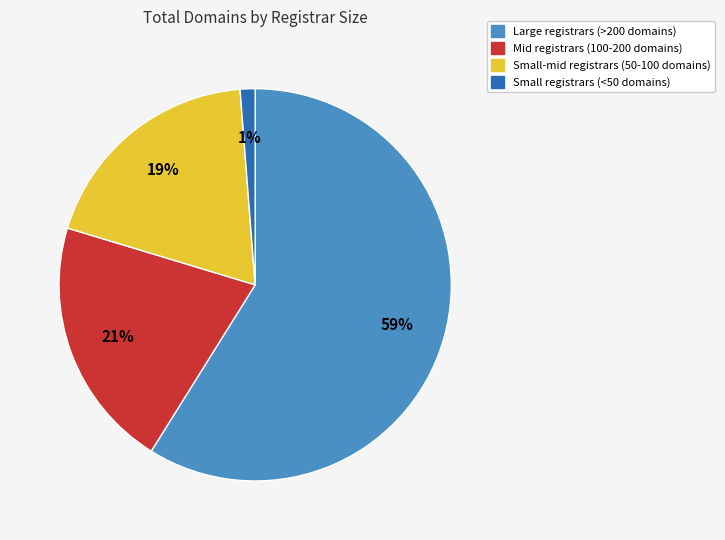

To the nearest percent, what is the difference between the largest and smallest slice percentages?

58%